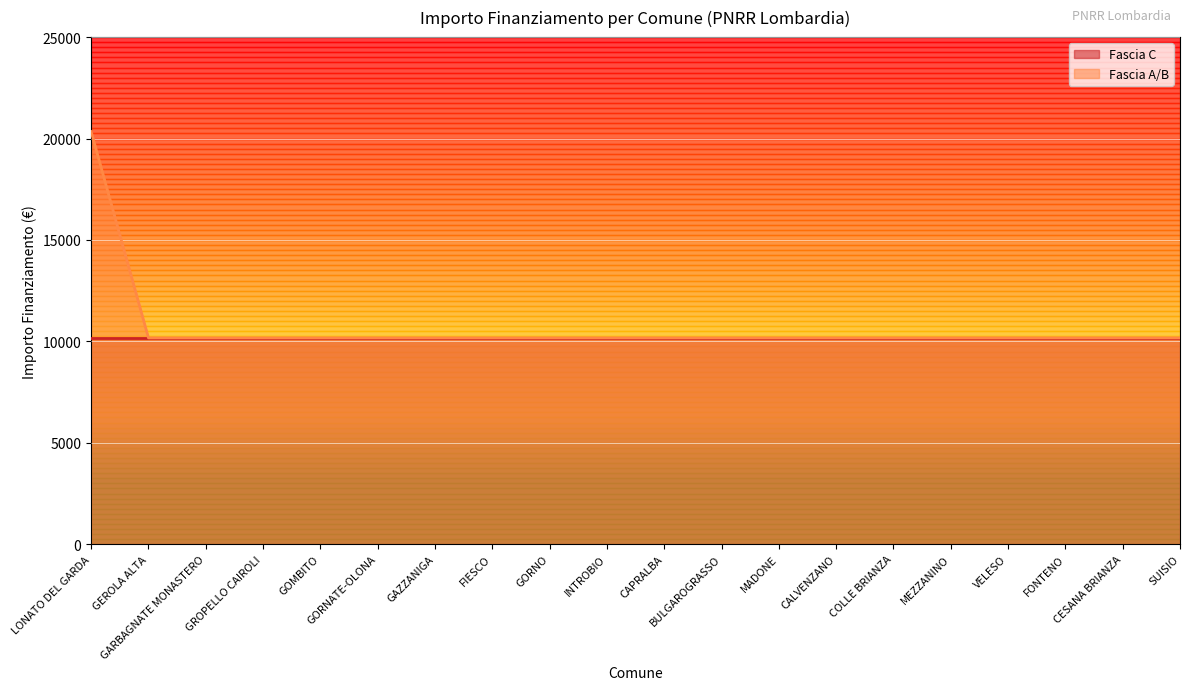

Reading right to left, list all the values displayed in this chart.

10172	10172	10172	10172	10172	10172	10172	10172	10172	10172	10172	10172	10172	10172	10172	10172	10172	10172	10172	20344